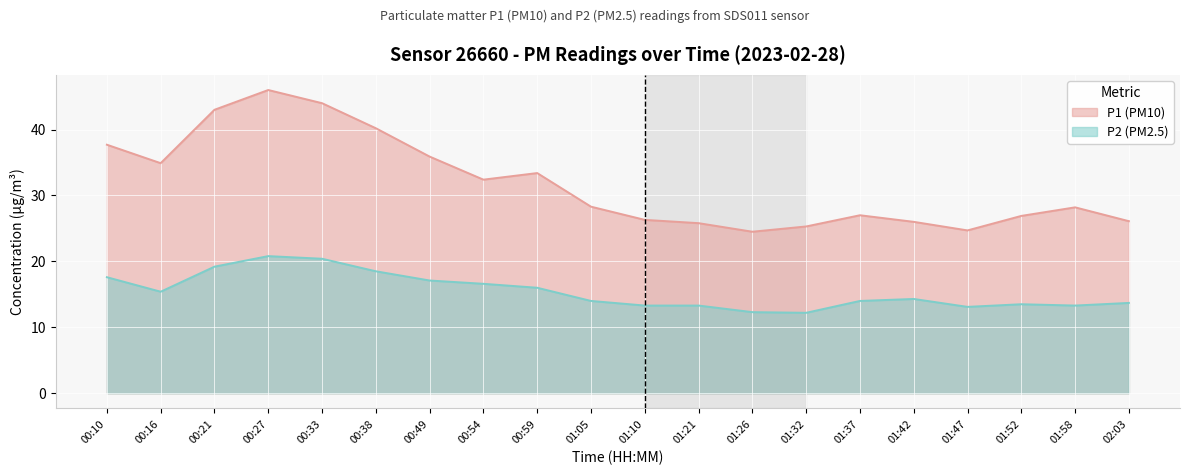

Where is the first local maximum for P1?

00:27